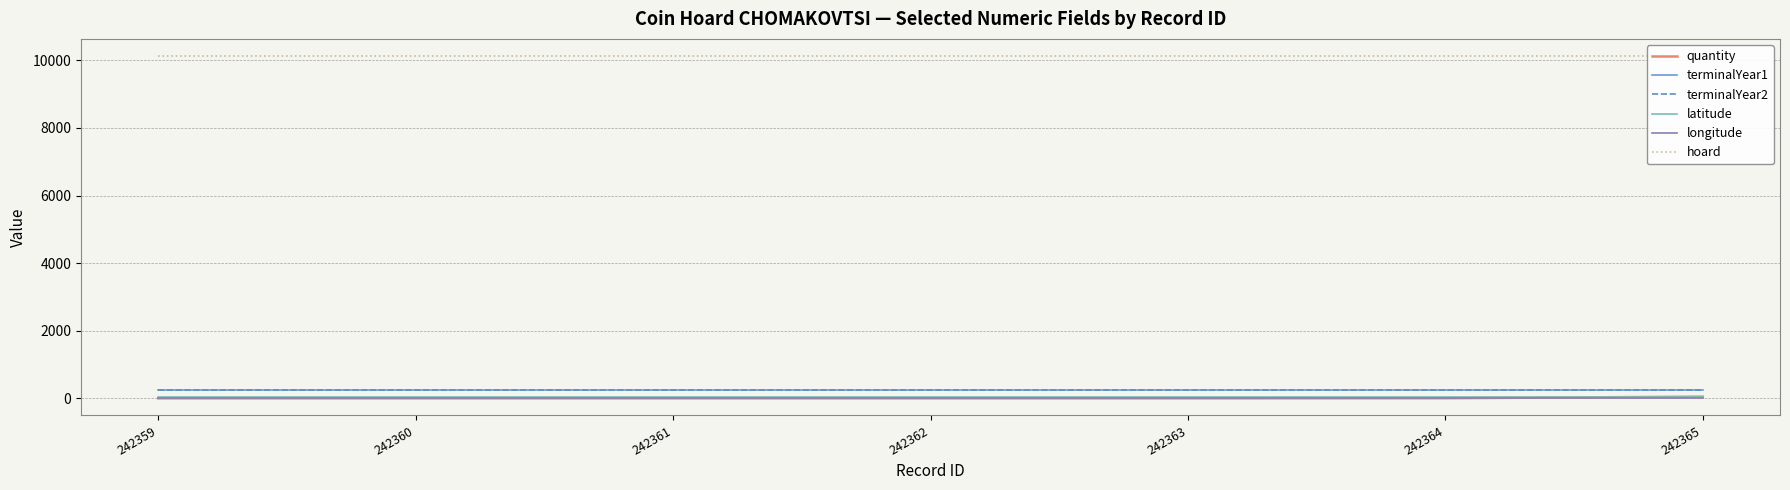

True or false: terminalYear1 and latitude cross at least once.

False